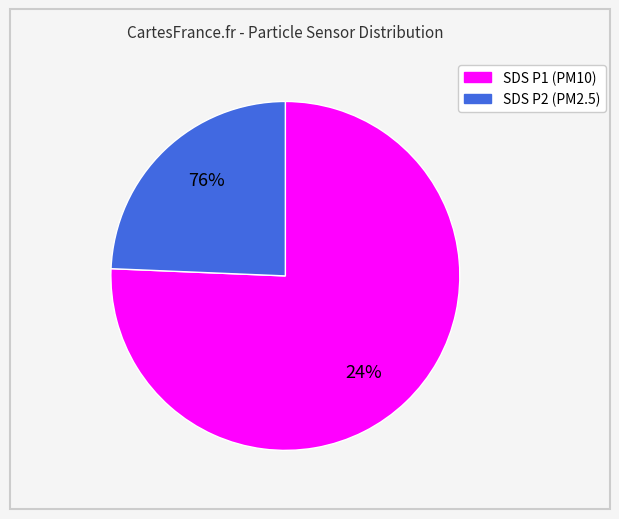

Count the number of slices in the pie.

2